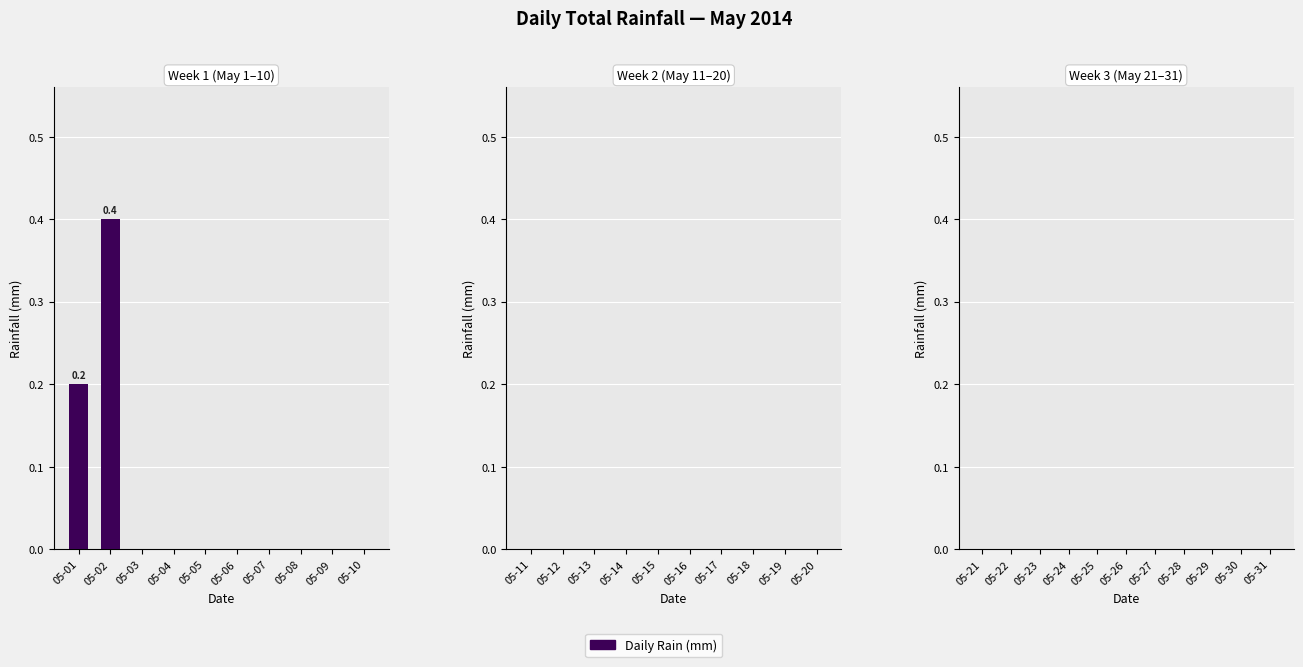

At which category does the chart reach its peak across all series?

05-02